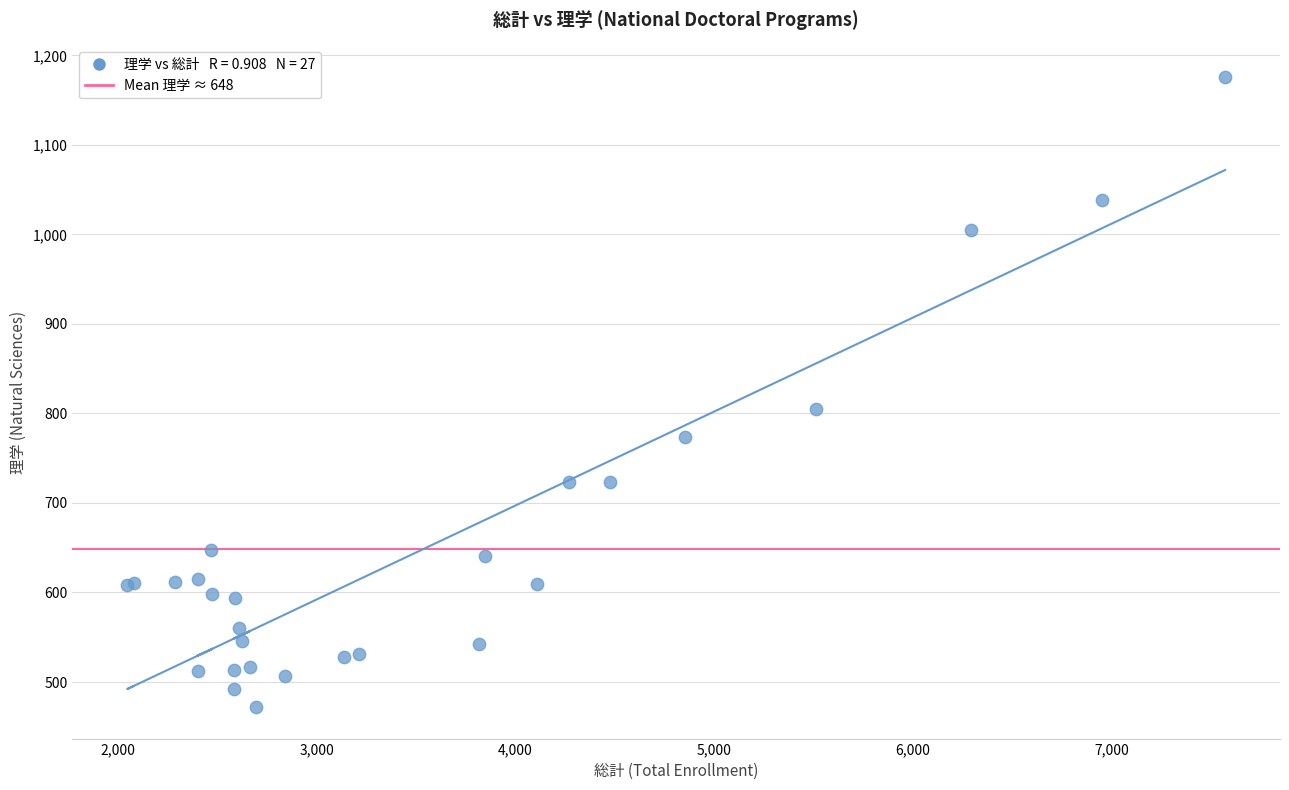

What Y value in the scatter plot is closest to 824?

805